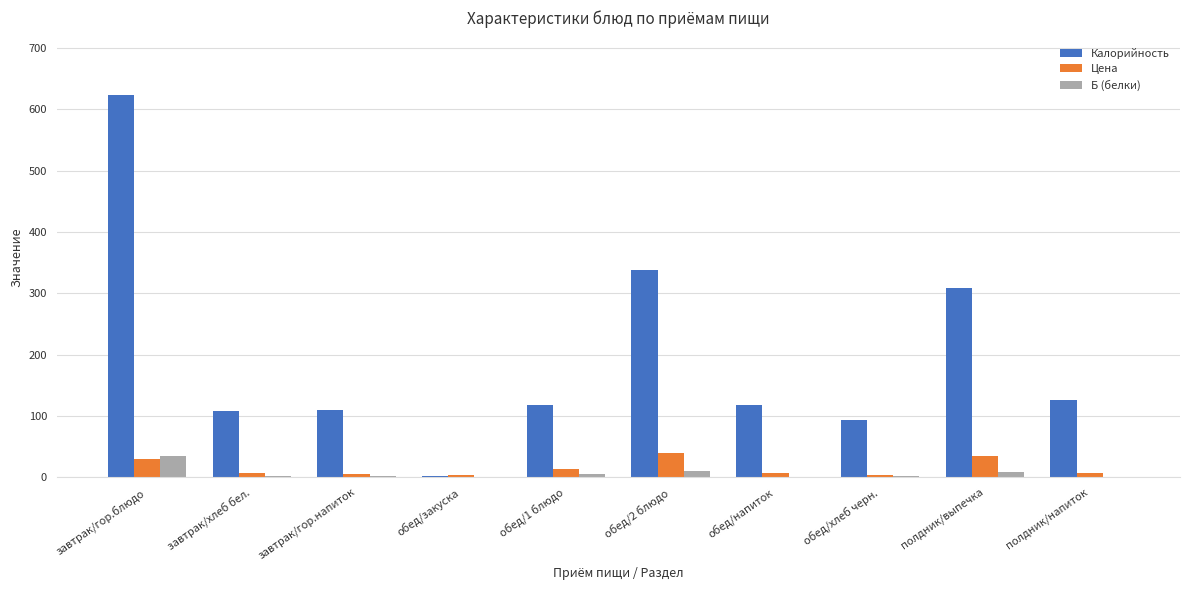

At which label does Б (белки) first exceed 2?

завтрак/гор.блюдо